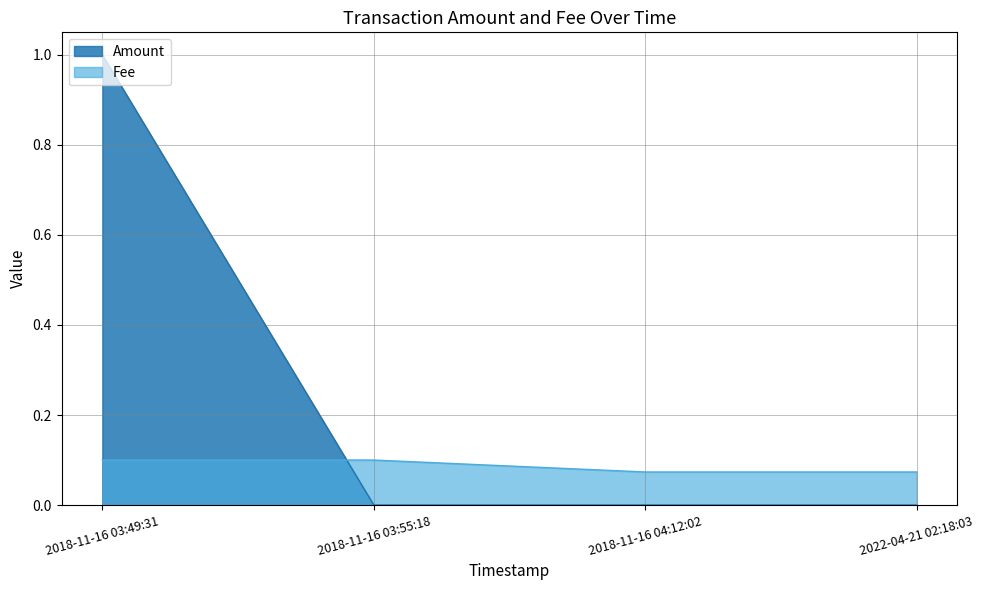

How many times do Fee and Amount cross each other?

1